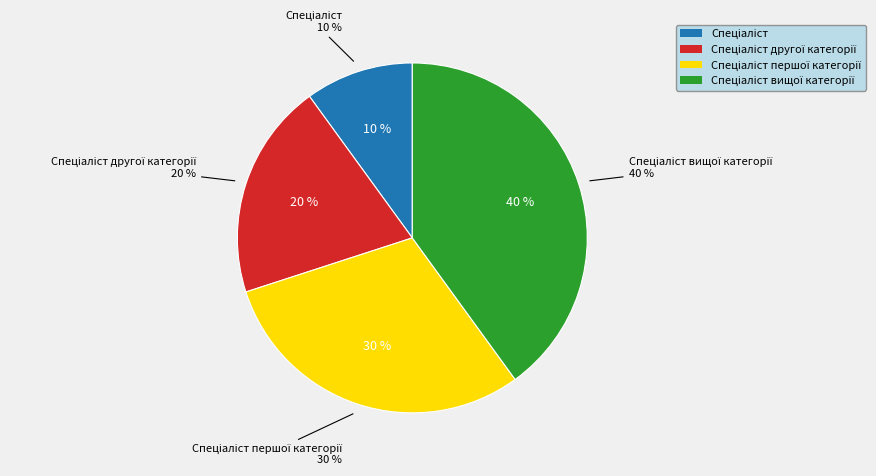

Does Спеціаліст represent more than half of the total?

No